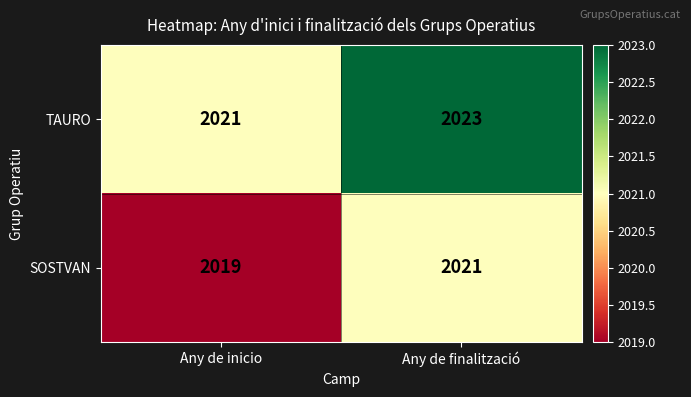

What is the average value of the TAURO series?

2022